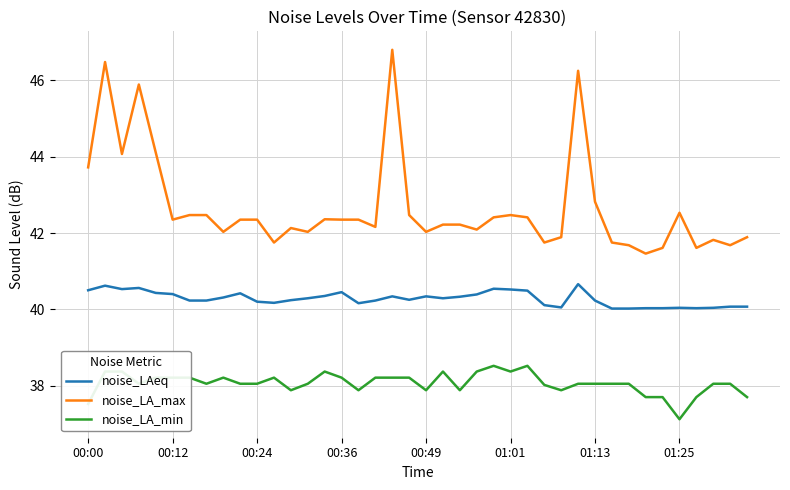

What is the minimum value for noise_LA_max?

41.5